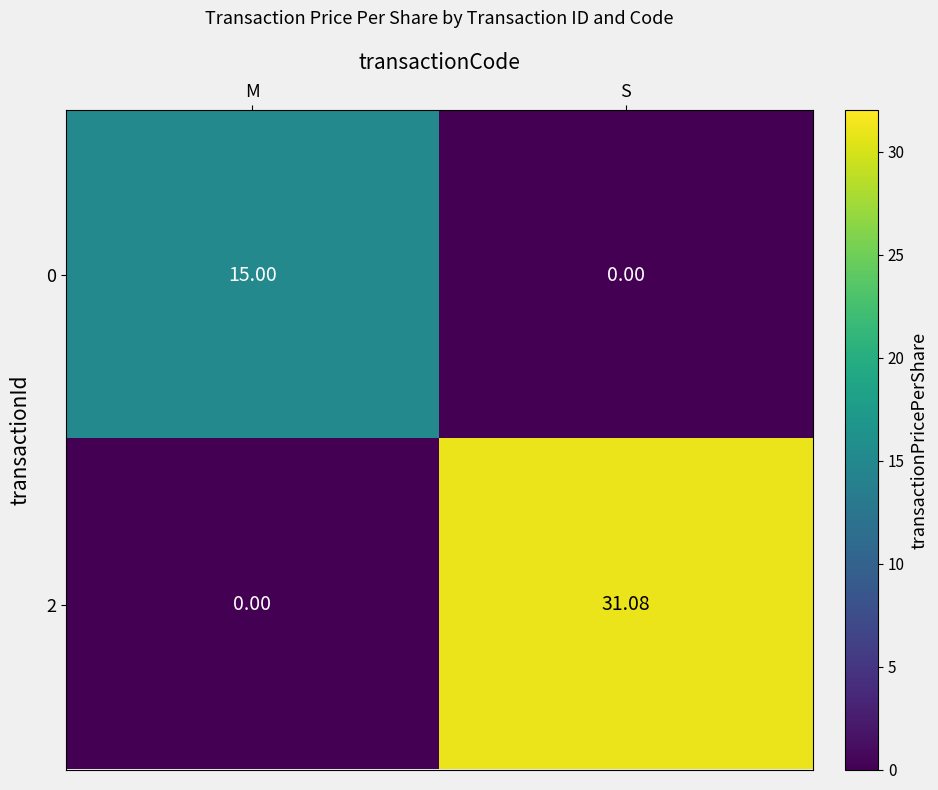

Rank the categories by 0 value from lowest to highest.

S, M